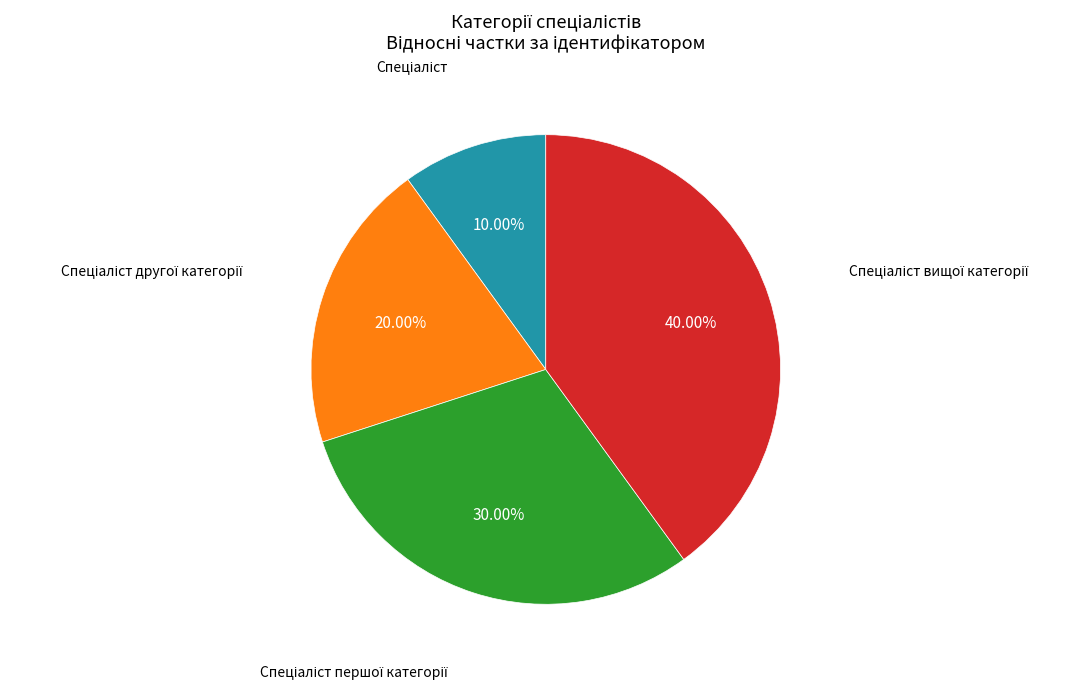

Is there any slice that represents more than half of the pie?

No